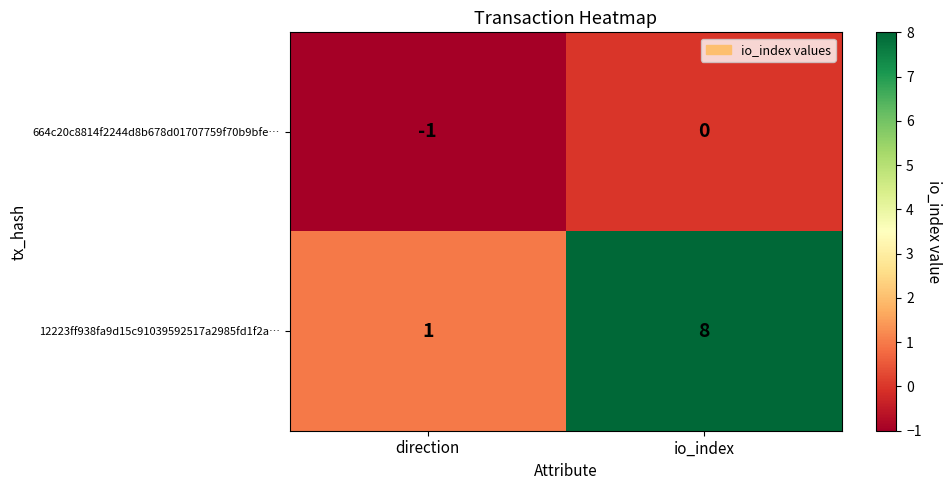

What is the difference between the maximum and minimum values in the 12223ff938fa9d15c91039592517a2985fd1f2a… series?

7